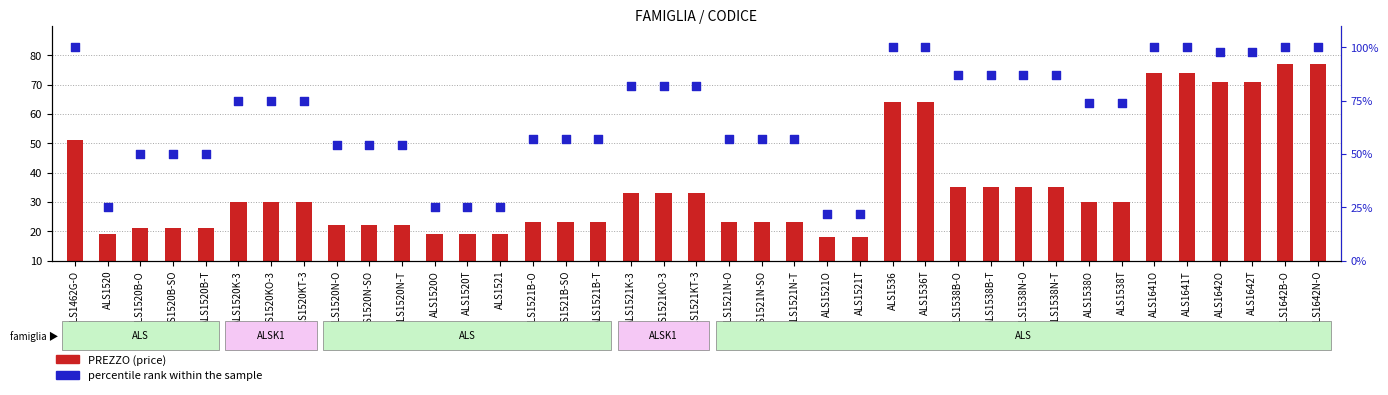

At how many categories does at least one series exceed 66?

21